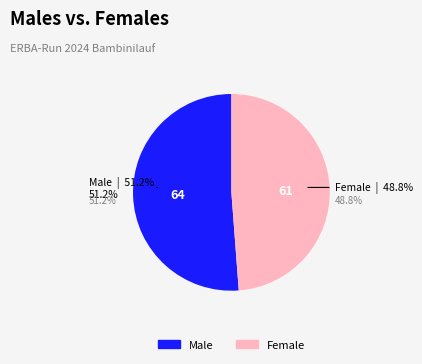

What is the change in value from M to W?

-3